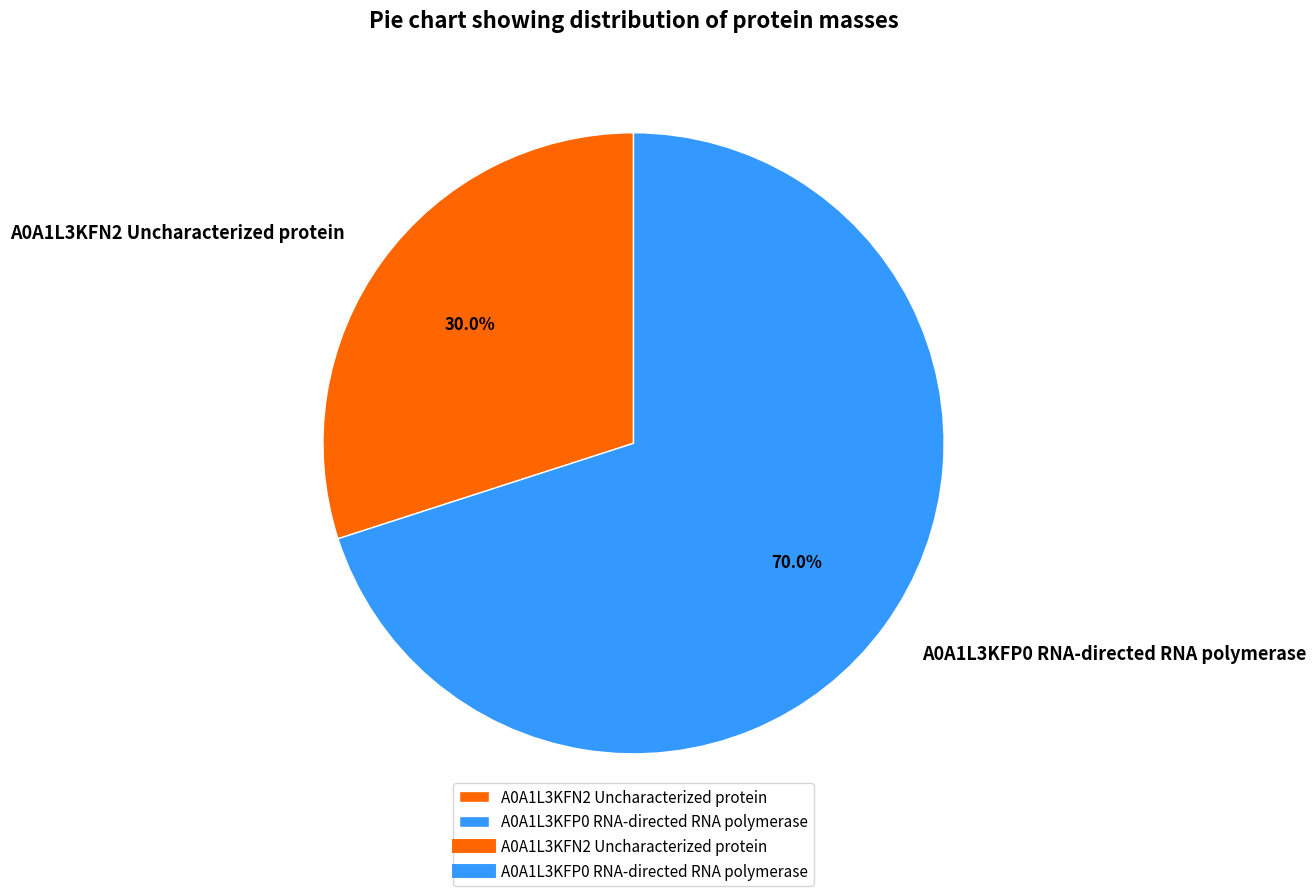

How many segments does this pie chart have?

2